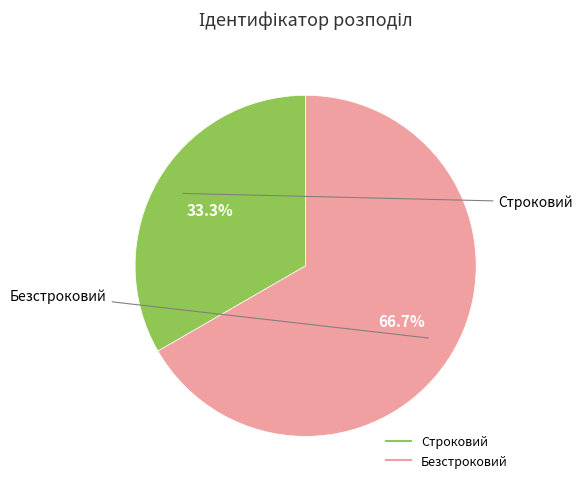

How many segments does this pie chart have?

2